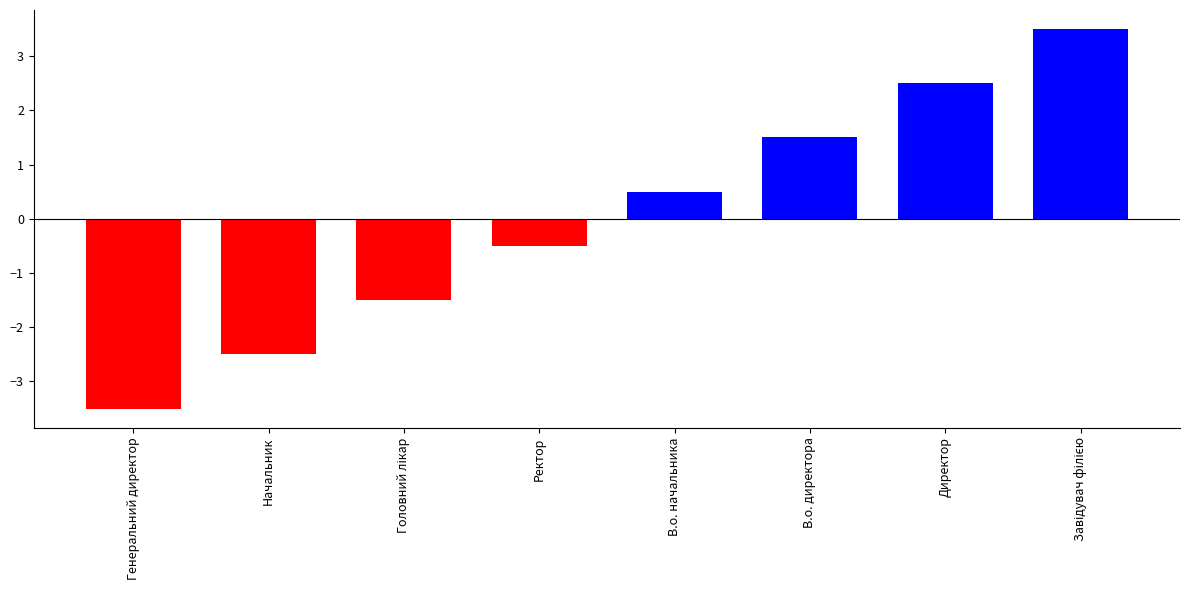

What is the maximum value shown in the chart?

3.5